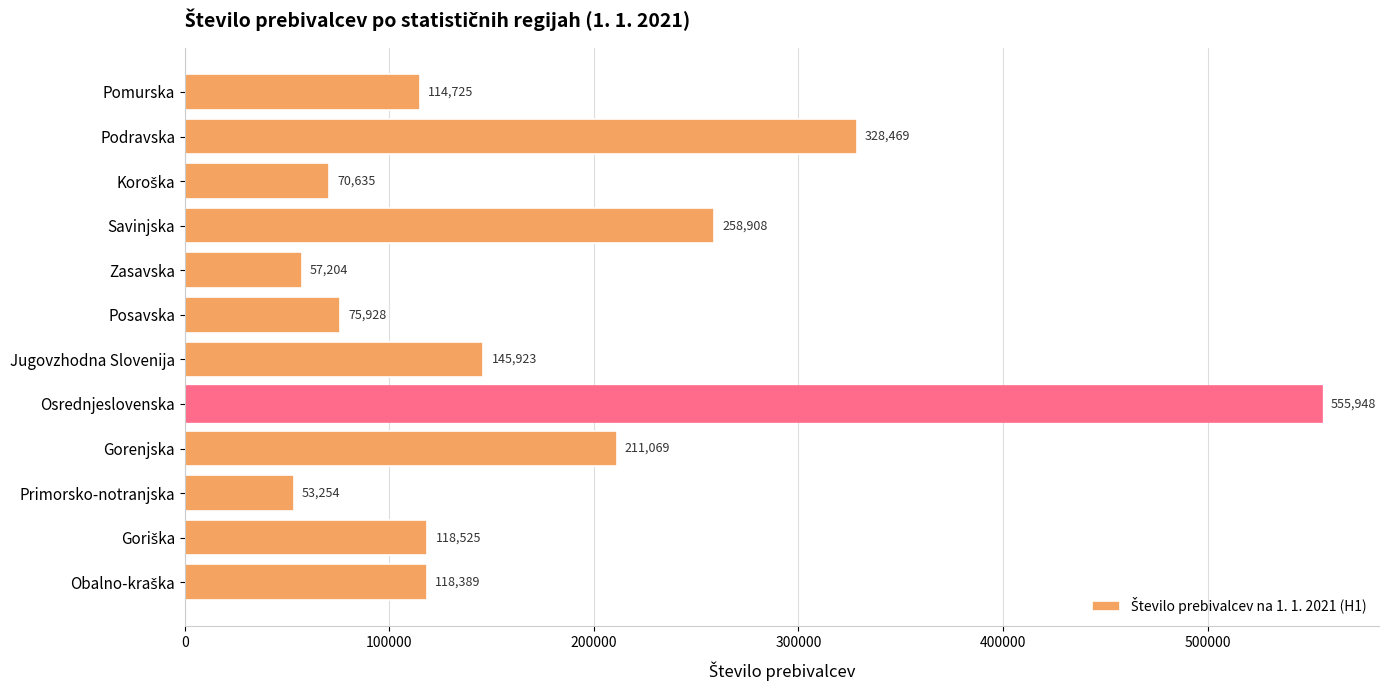

Reading top to bottom, transcribe all the data shown in this chart.

114725	328469	70635	258908	57204	75928	145923	555948	211069	53254	118525	118389